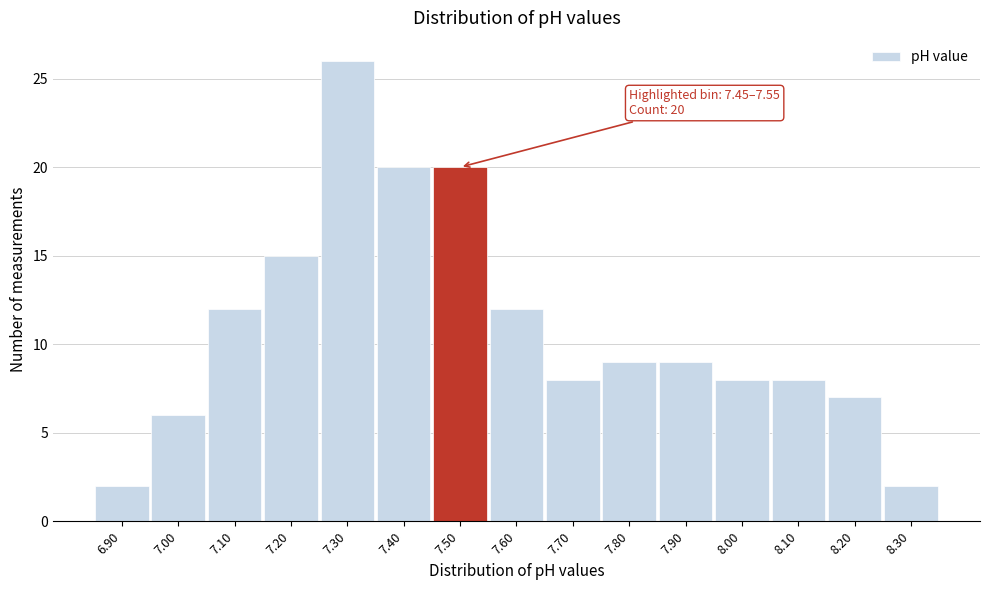

Which range on the x-axis has the tallest bar?

7.25 to 7.35